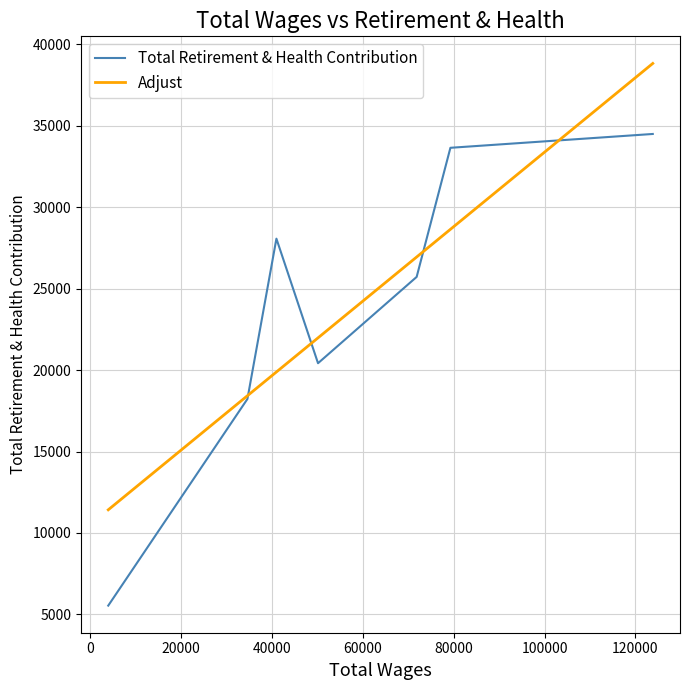

What is the maximum value for Adjust?

38834.3